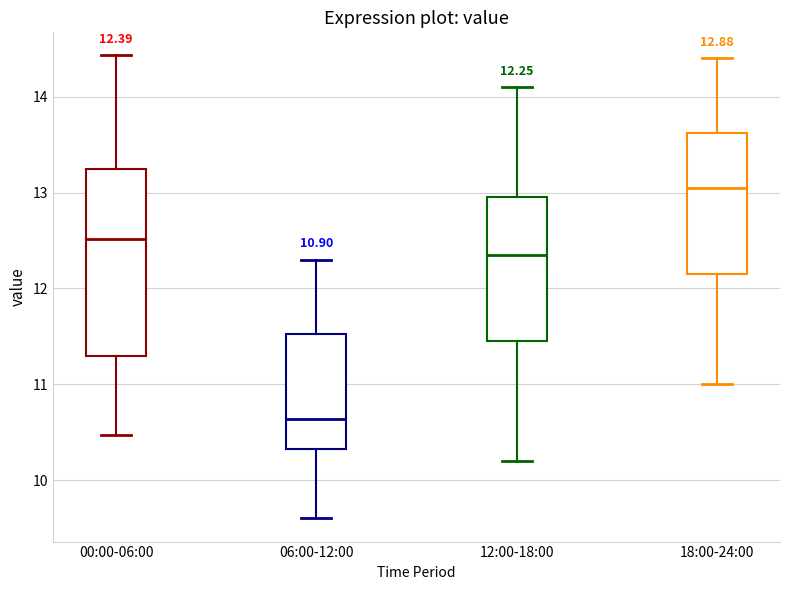

Which box has the lowest median line?

06:00-12:00